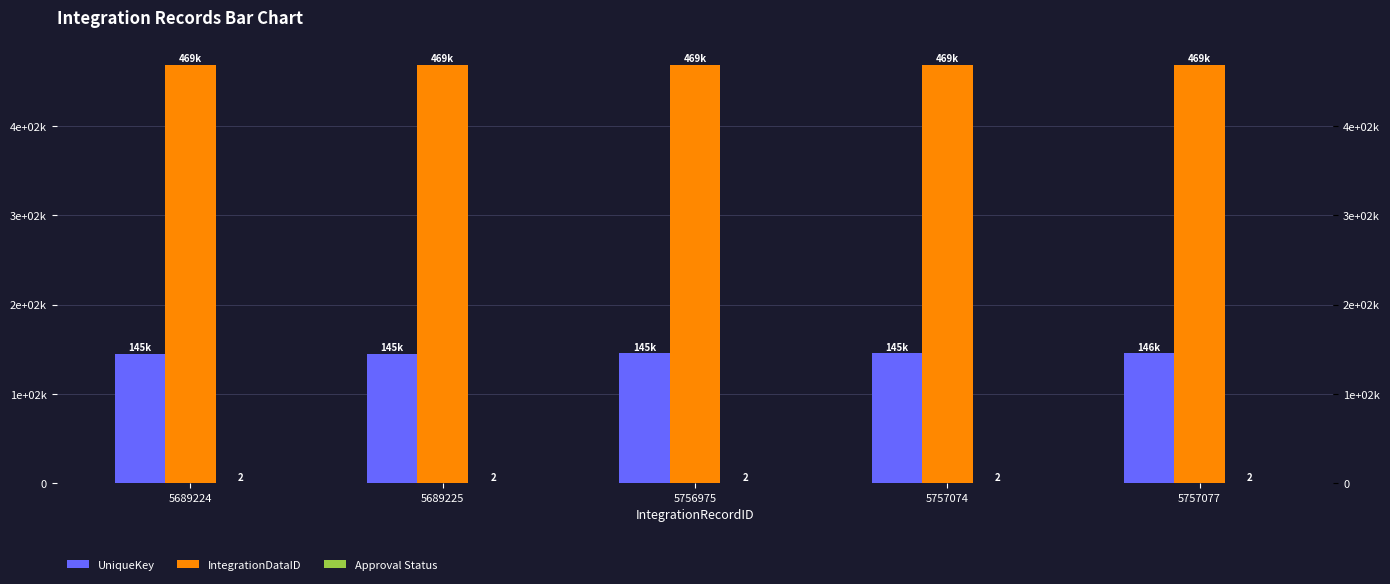

Which series has the widest spread of values?

UniqueKey